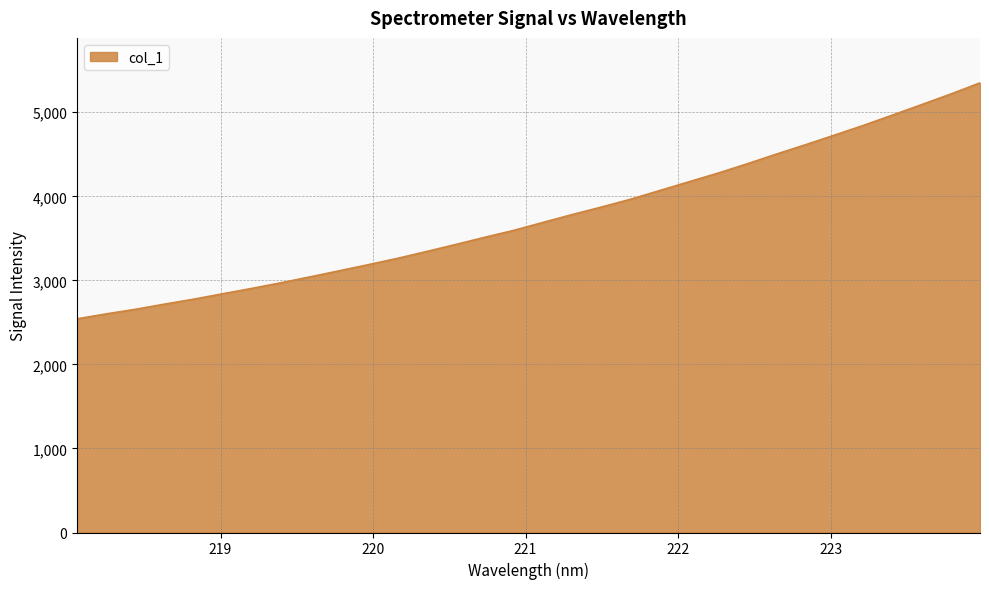

What is the difference between the maximum and minimum values?

2807.5